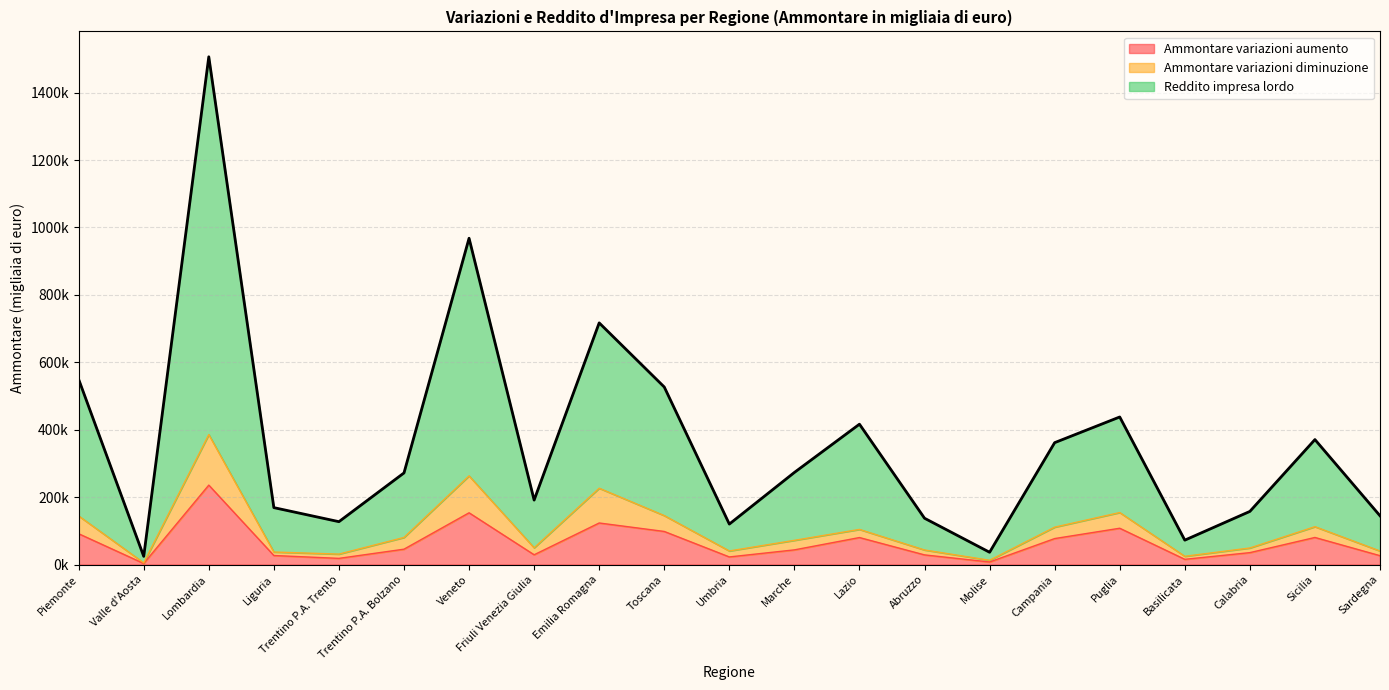

Between Veneto and Trentino P.A. Bolzano, which is larger?

Veneto